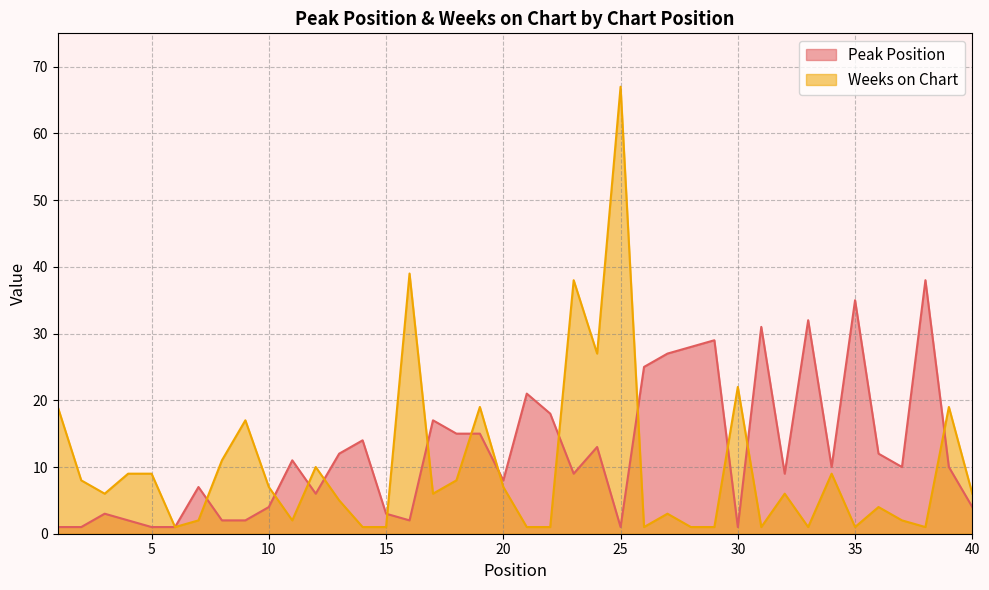

List the labels in order of Weeks on Chart value, smallest first.

6, 14, 15, 21, 22, 26, 28, 29, 31, 33, 35, 38, 7, 11, 37, 27, 36, 13, 3, 17, 32, 40, 10, 20, 2, 18, 4, 5, 34, 12, 8, 9, 1, 19, 39, 30, 24, 23, 16, 25